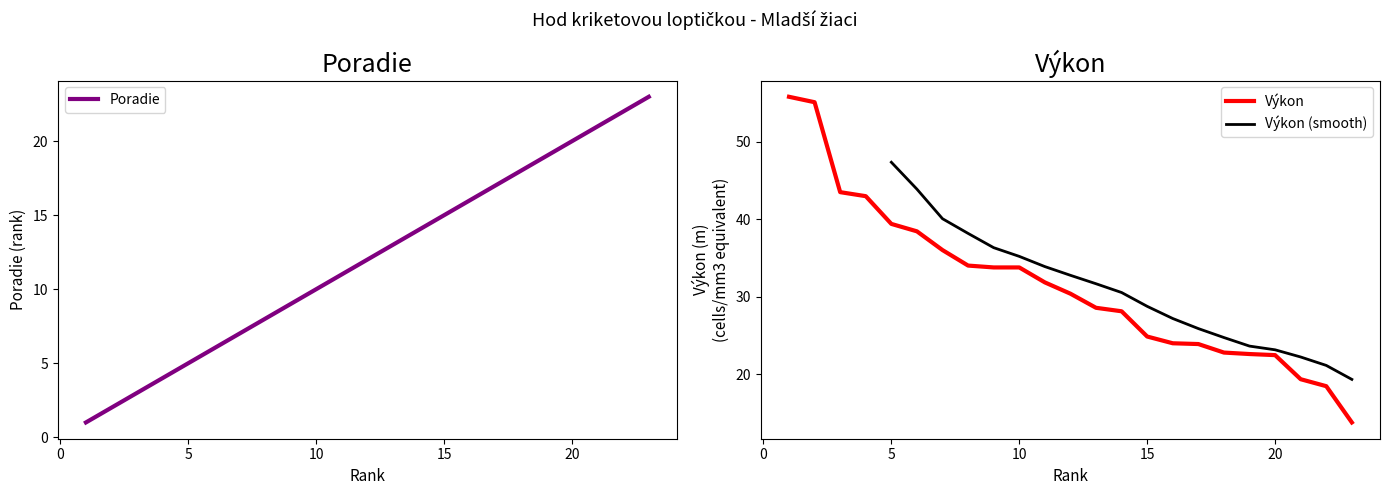

How many values in the Výkon series exceed 30?

12